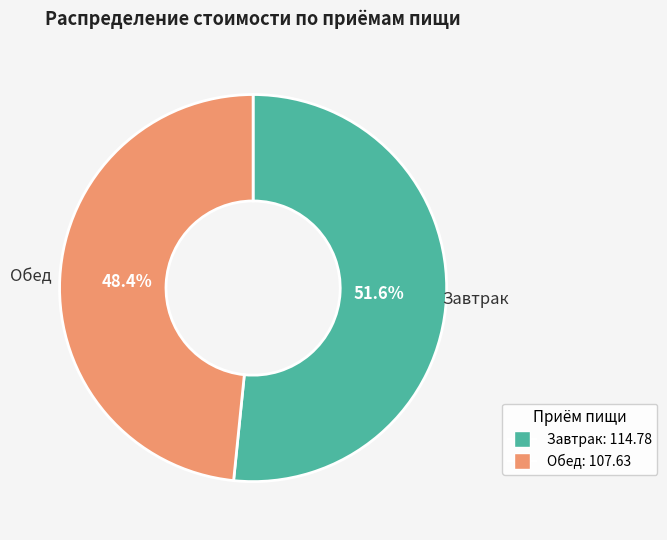

How many slices are in this pie chart?

2